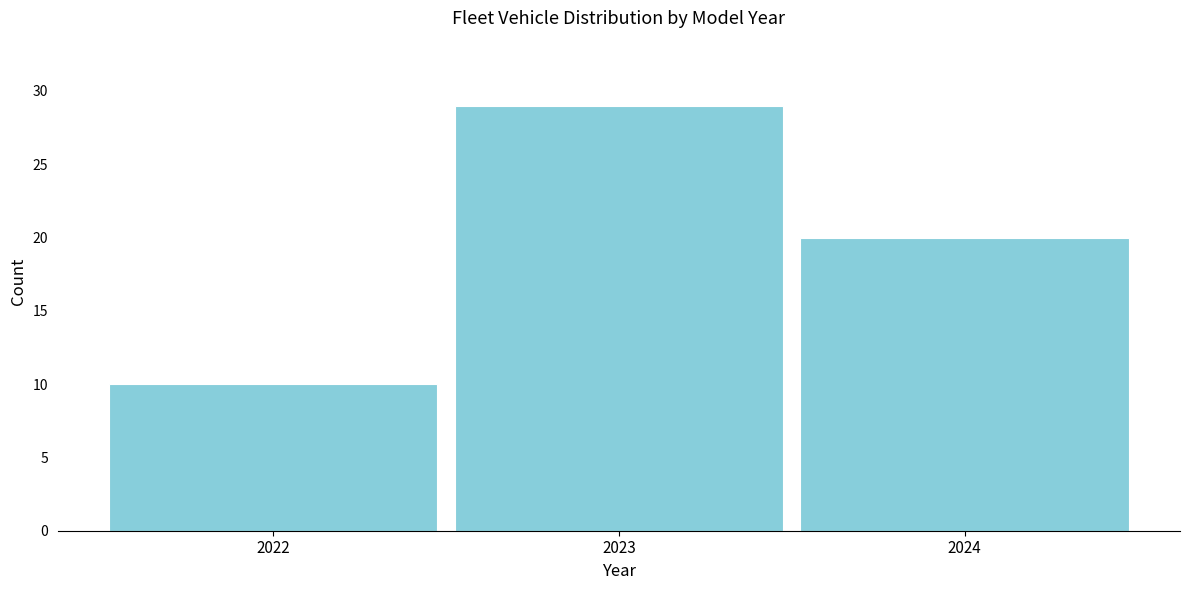

Reading right to left, transcribe all the data shown in this chart.

2024=20	2023=29	2022=10